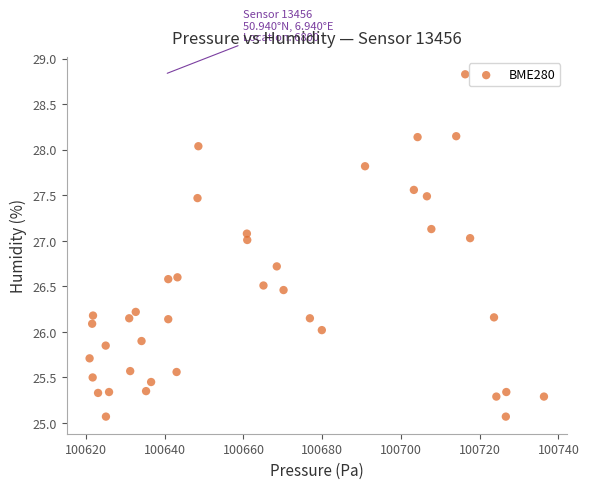

What is the range of Y values (max minus min)?

3.8